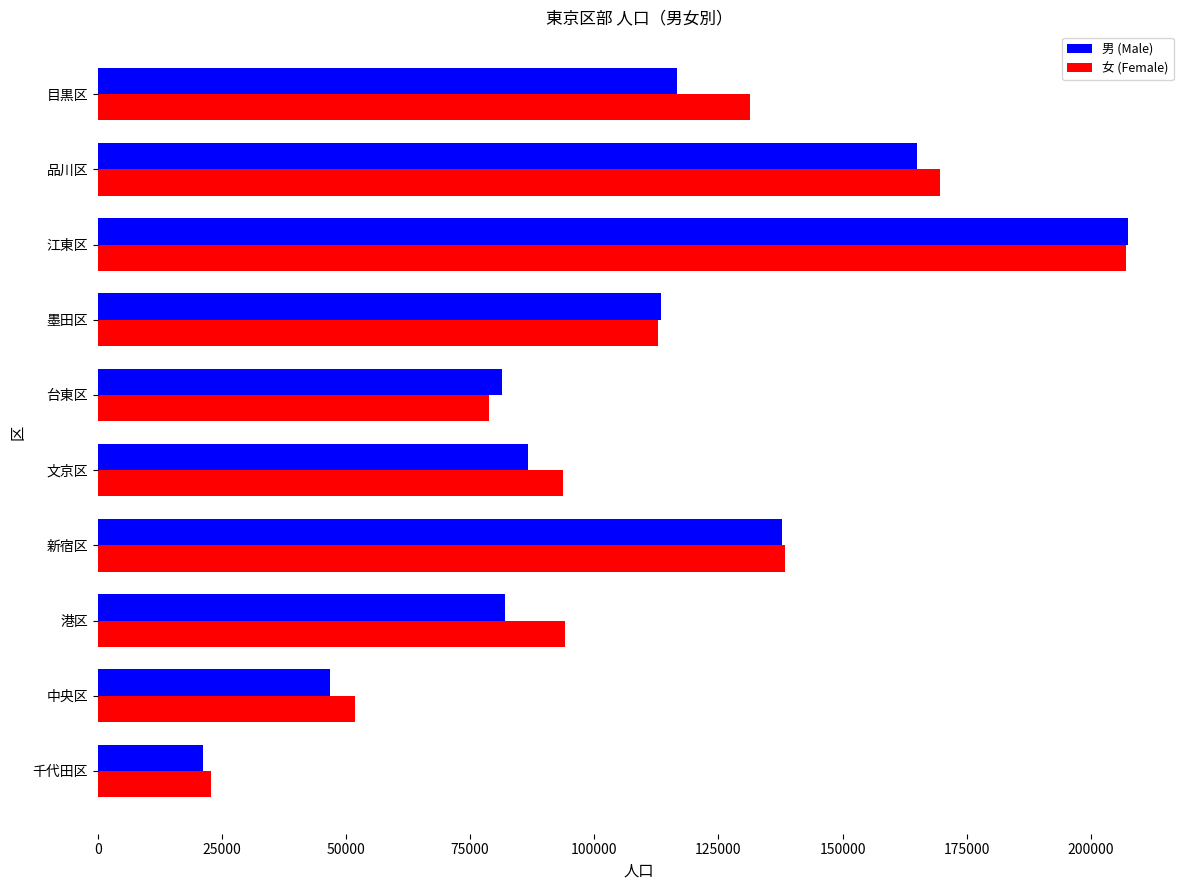

What is the smallest value displayed?

21202